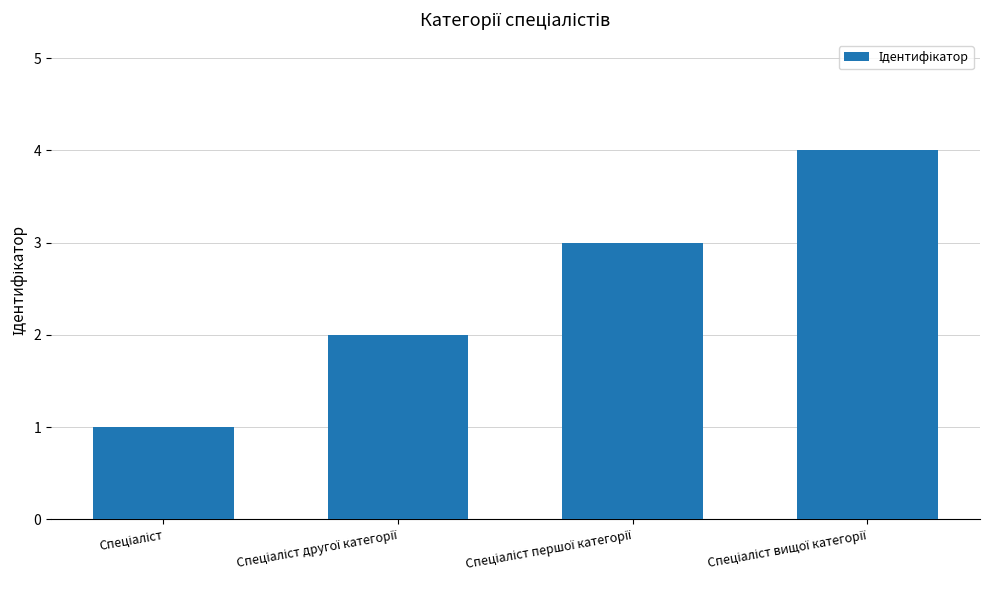

Reading left to right, extract all data points from this chart.

1	2	3	4